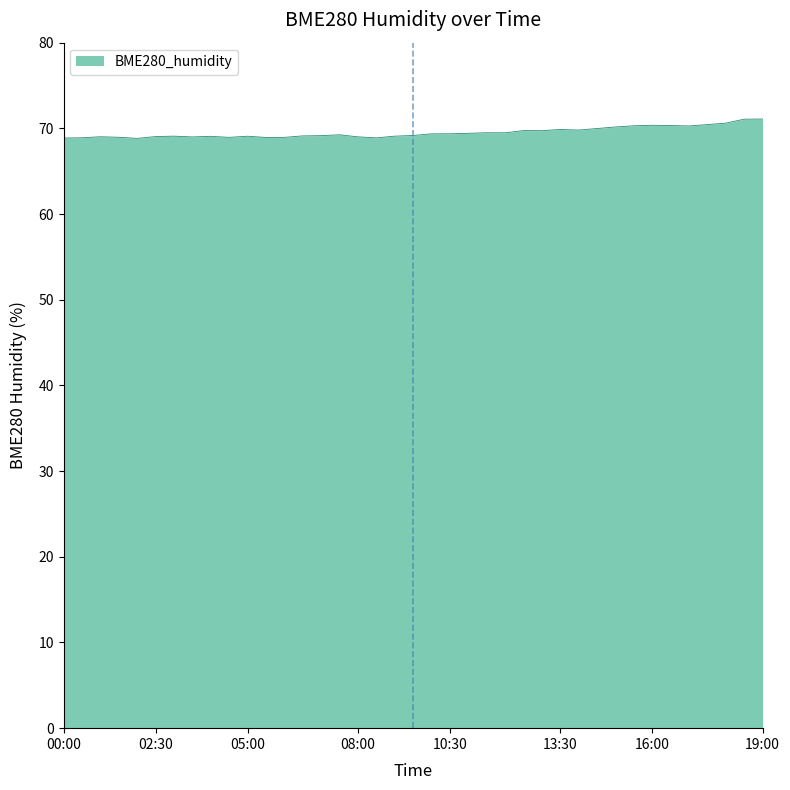

What is the difference between the maximum and minimum values?

2.3